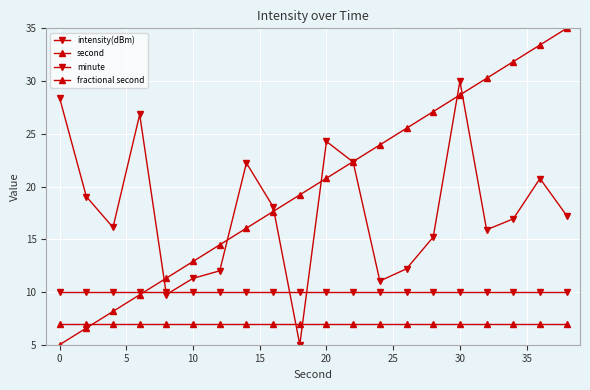

Count the number of categories in the chart.

20